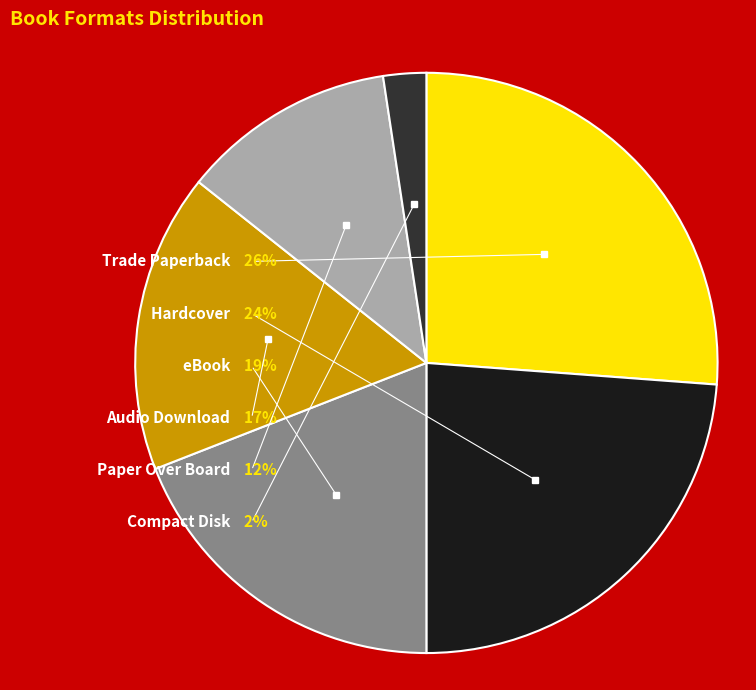

What portion of the pie excludes Paper Over Board?

88.1%